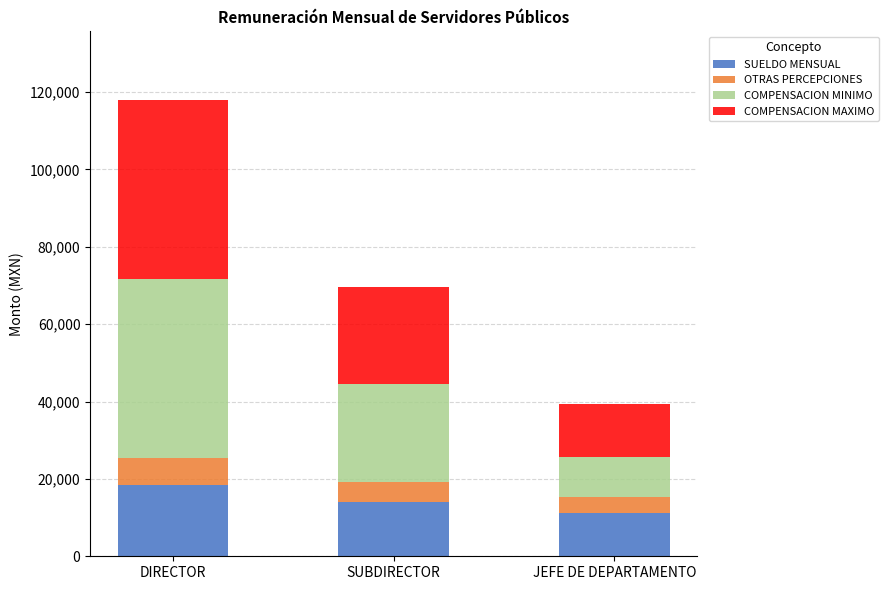

What is the total value across all series at DIRECTOR?

118012.1